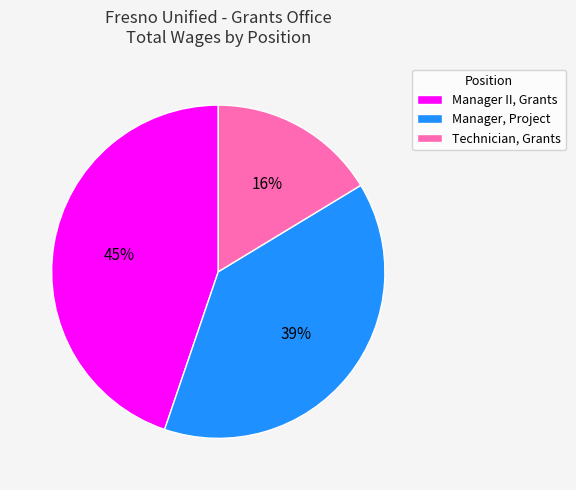

Is it true that Manager II, Grants is 45% of the pie?

True